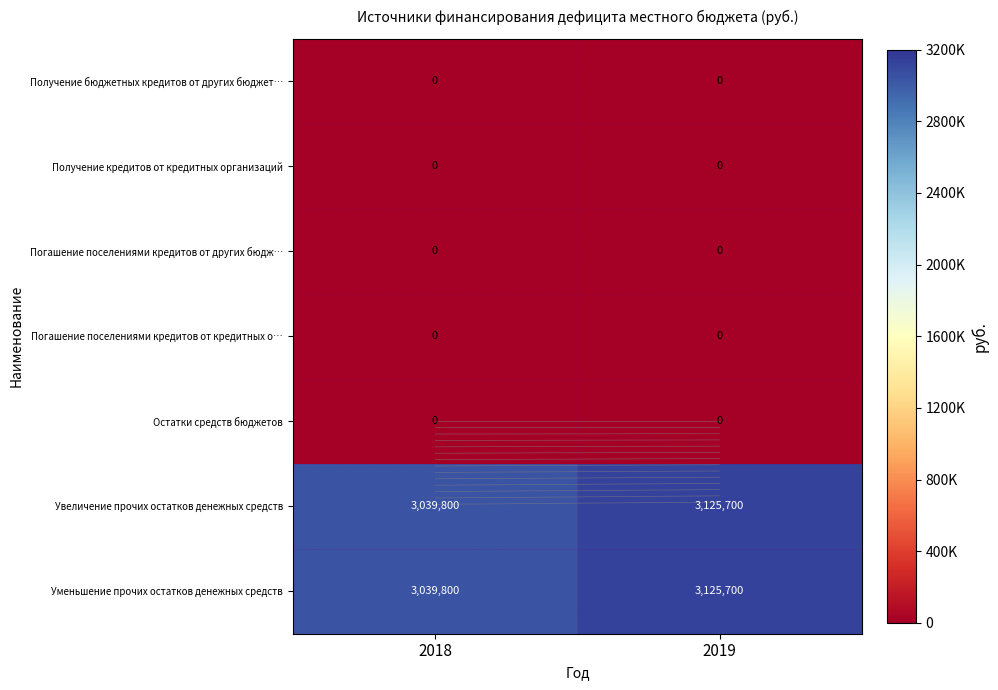

At which label does Получение бюджетных кредитов от других бюджет… reach its minimum?

2018